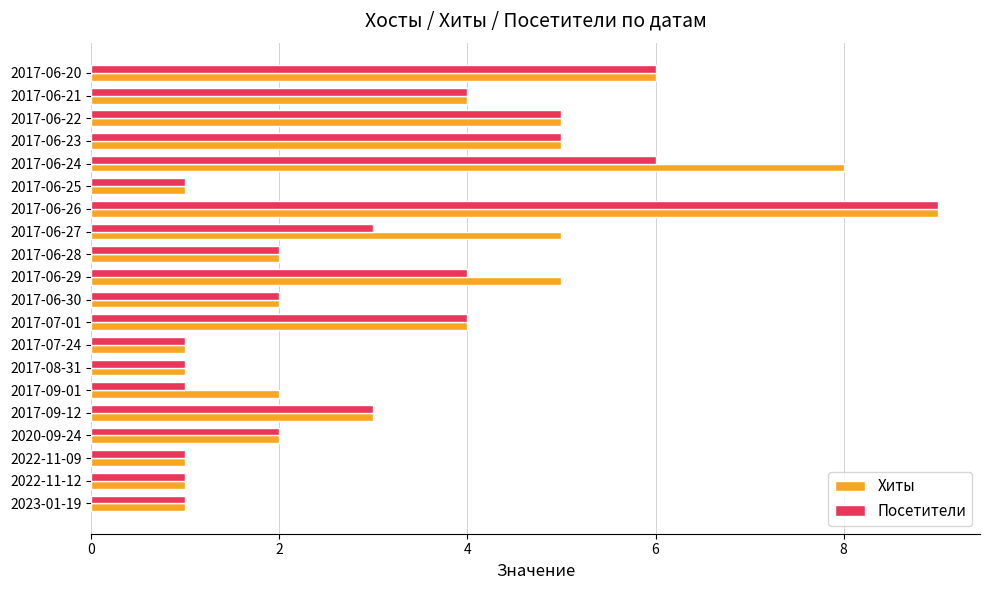

The Хиты series shows 10 at 2017-06-20. True or false?

False